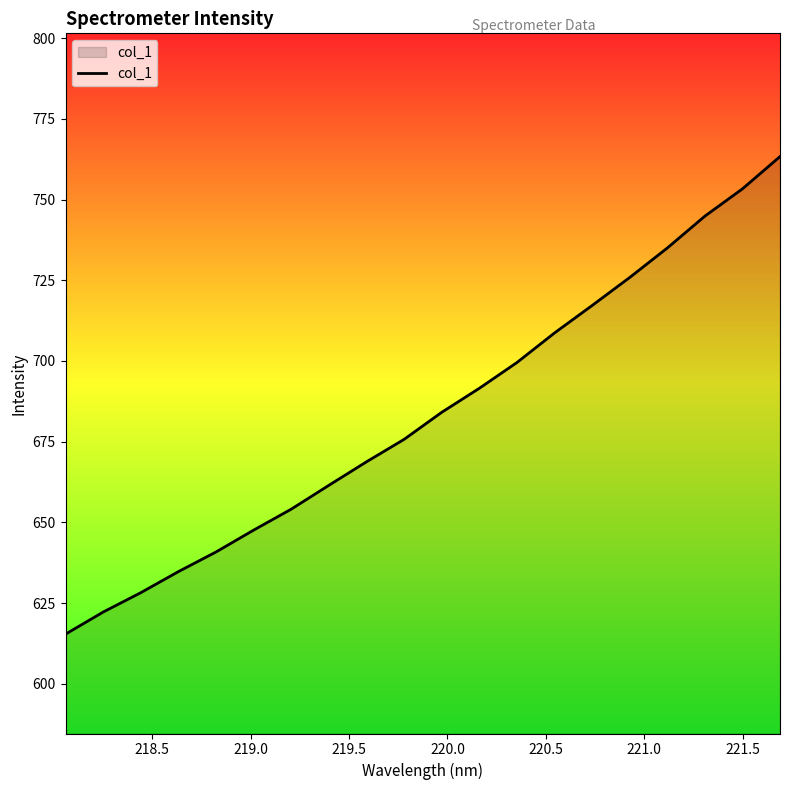

What is the smallest value displayed?

615.4